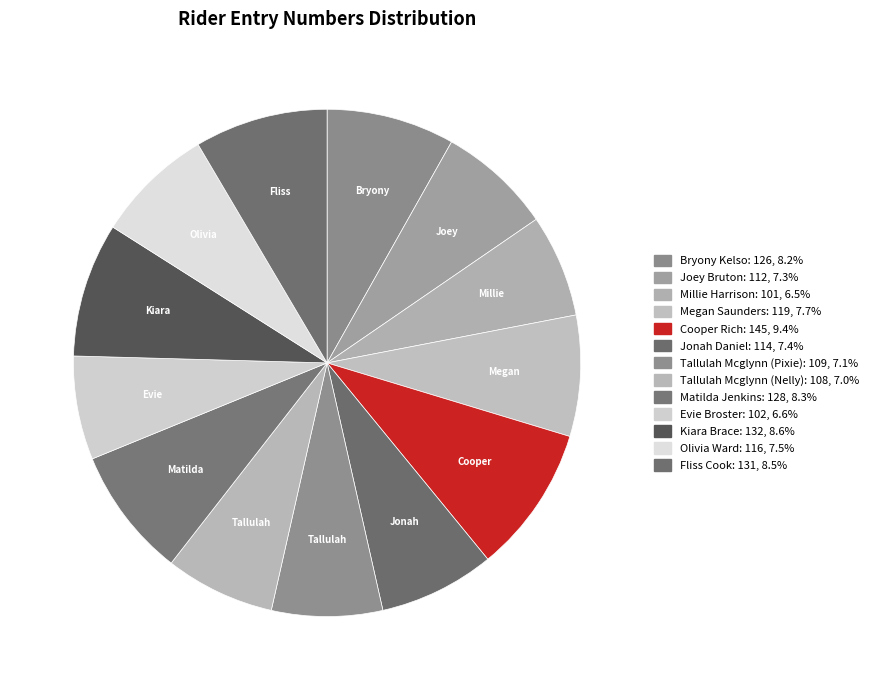

Count the number of slices in the pie.

13